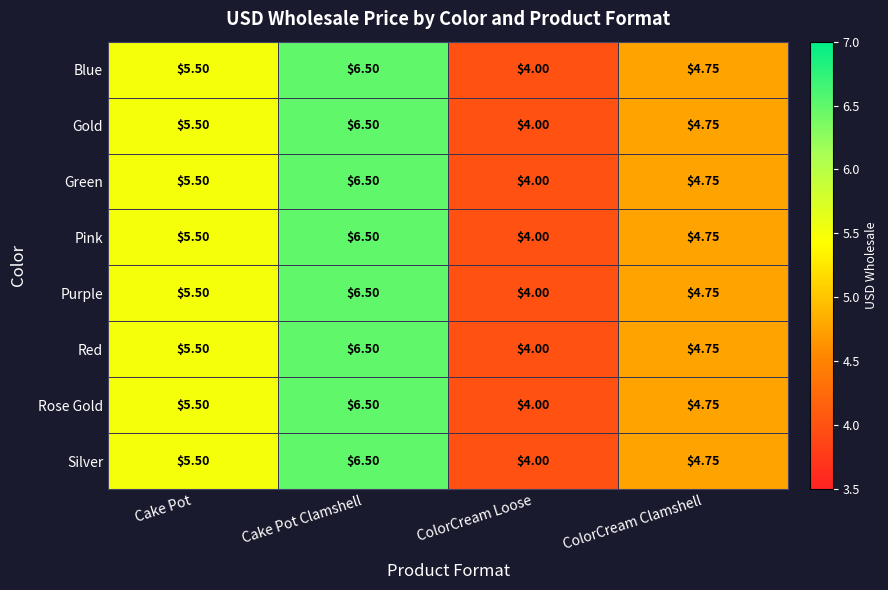

Which category has the highest value across all series?

Cake Pot Clamshell